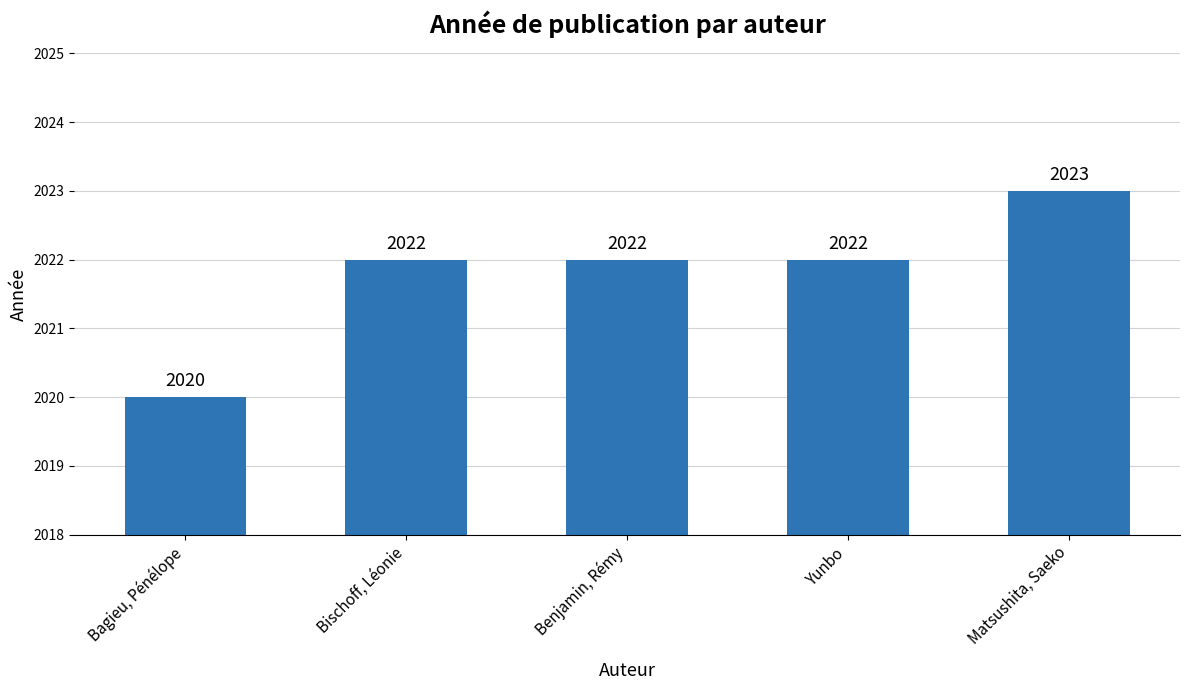

Reading left to right, list all the values displayed in this chart.

2020	2022	2022	2022	2023